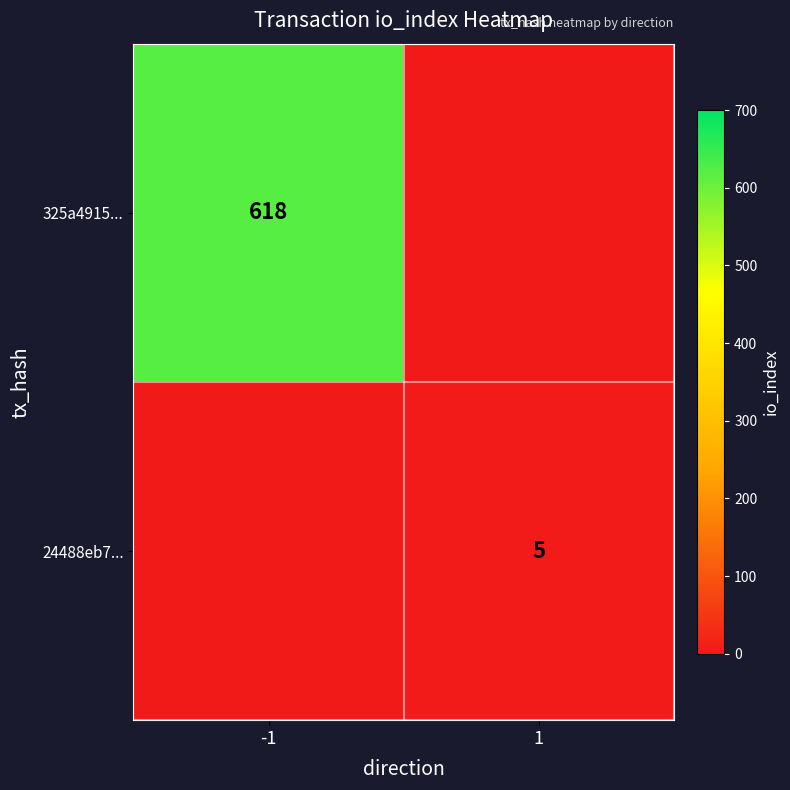

Which series has the largest range (max minus min)?

325a4915...